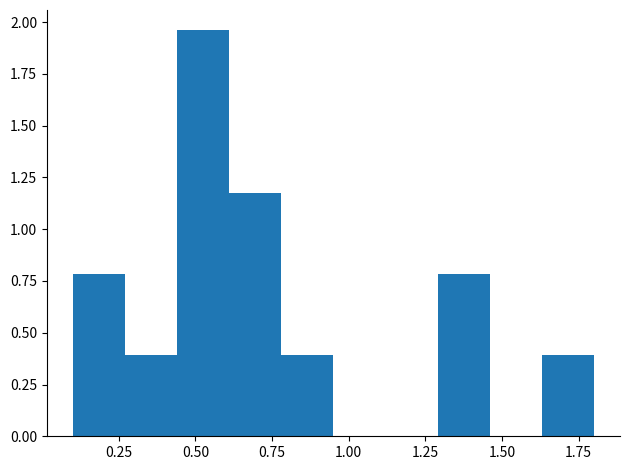

Around what value on the x-axis is the tallest bar? Give the approximate position of its centre, as read against the axis.

0.55